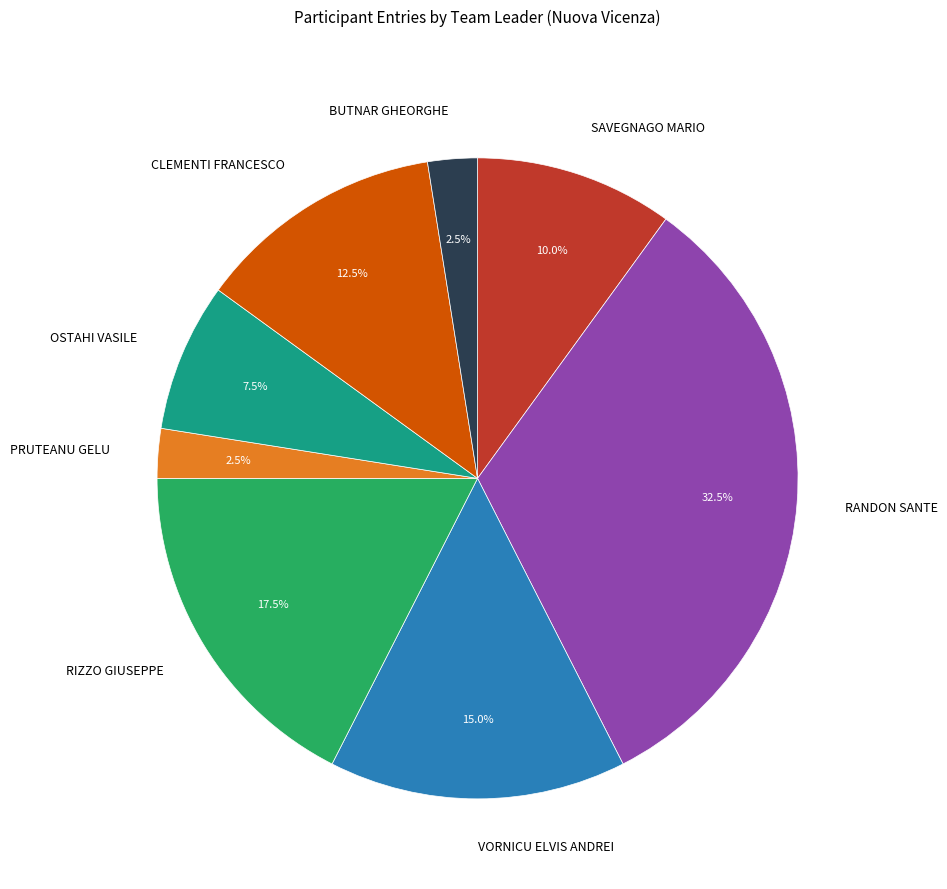

Combined, what portion of the pie is VORNICU ELVIS ANDREI and CLEMENTI FRANCESCO?

27.5%